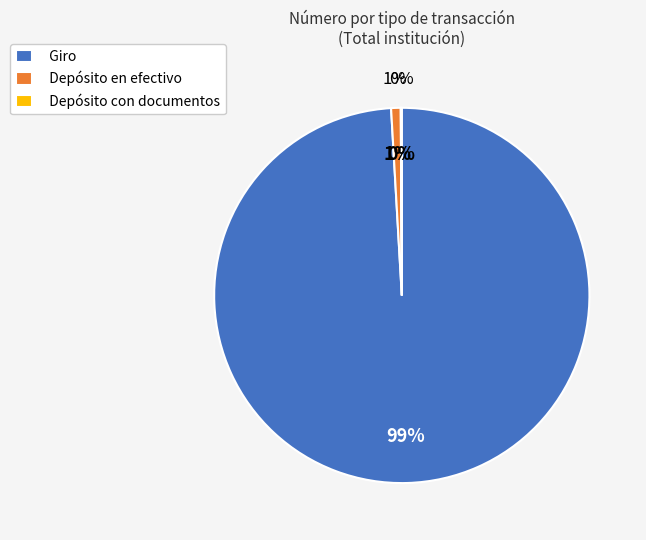

Between Depósito en efectivo and Giro, which is larger?

Giro